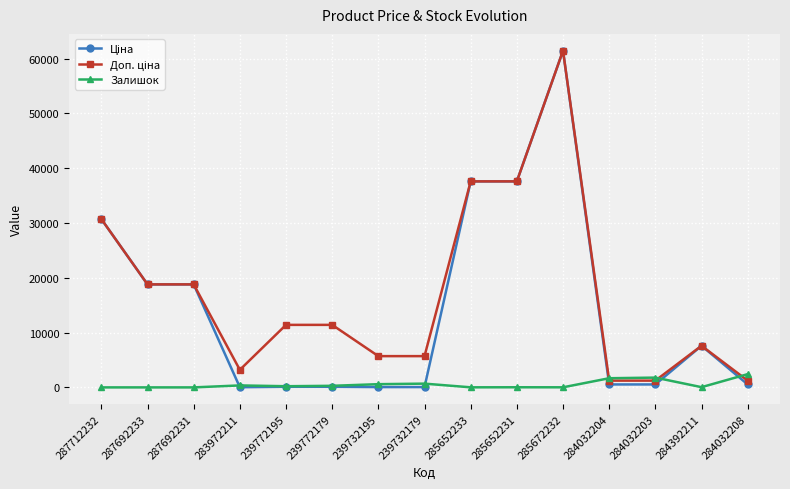

At which category is the sum across all series the highest?

285672232